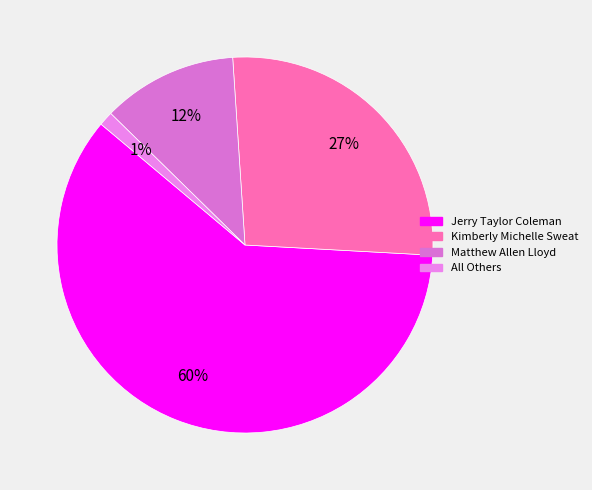

Which slice represents more than half of the pie?

Jerry Taylor Coleman